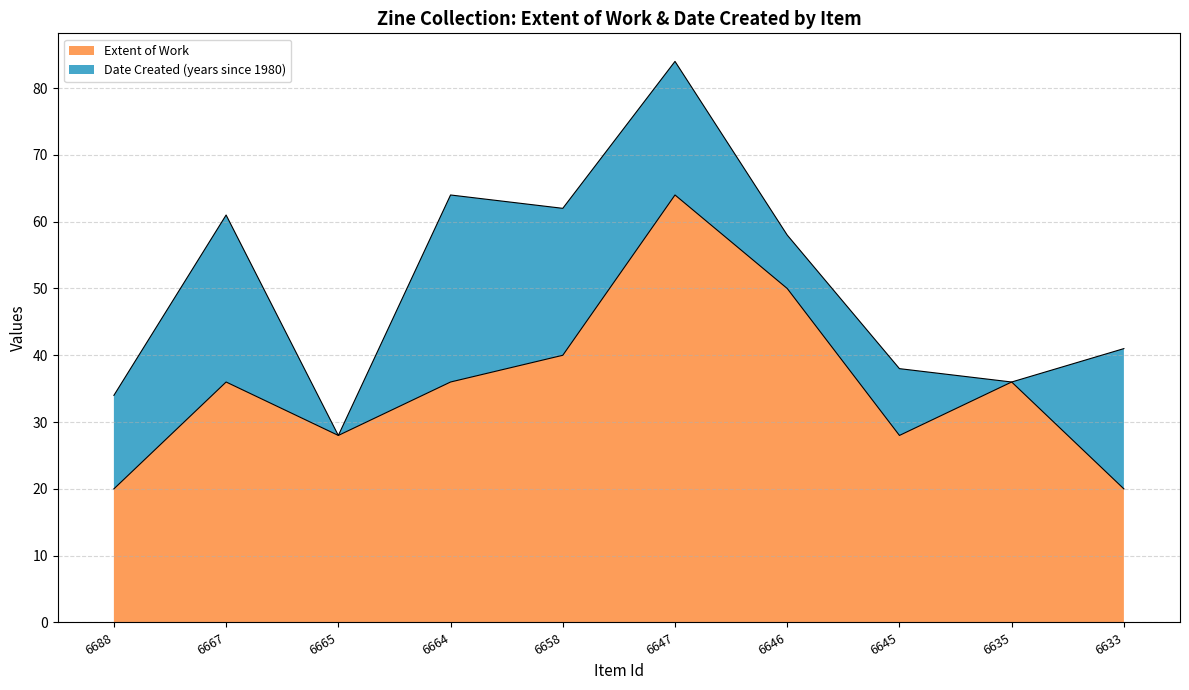

Is it true that the value at 6664 is 36?

True